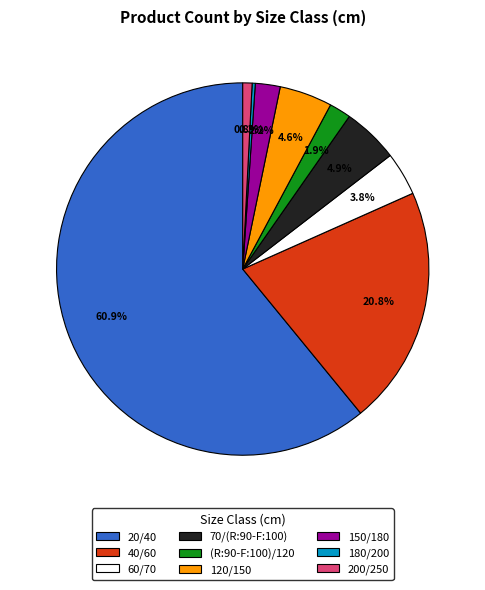

Which category has the biggest portion of the pie?

20/40